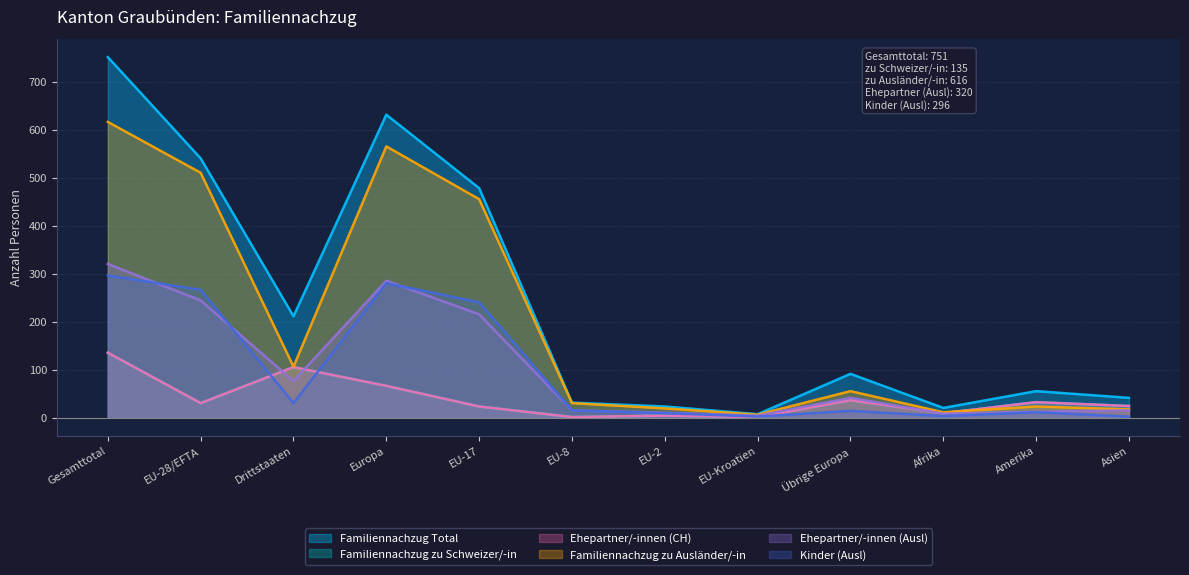

Which series has the largest range (max minus min)?

Familiennachzug Total